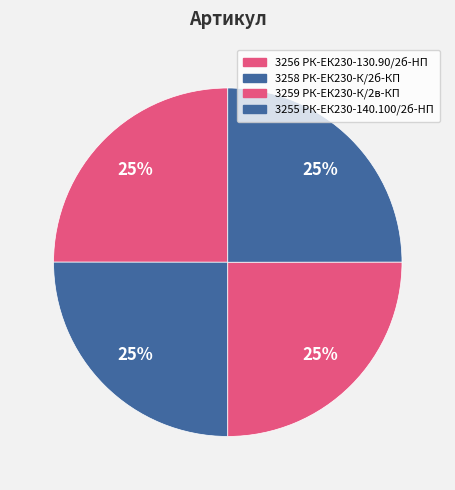

How many segments does this pie chart have?

4